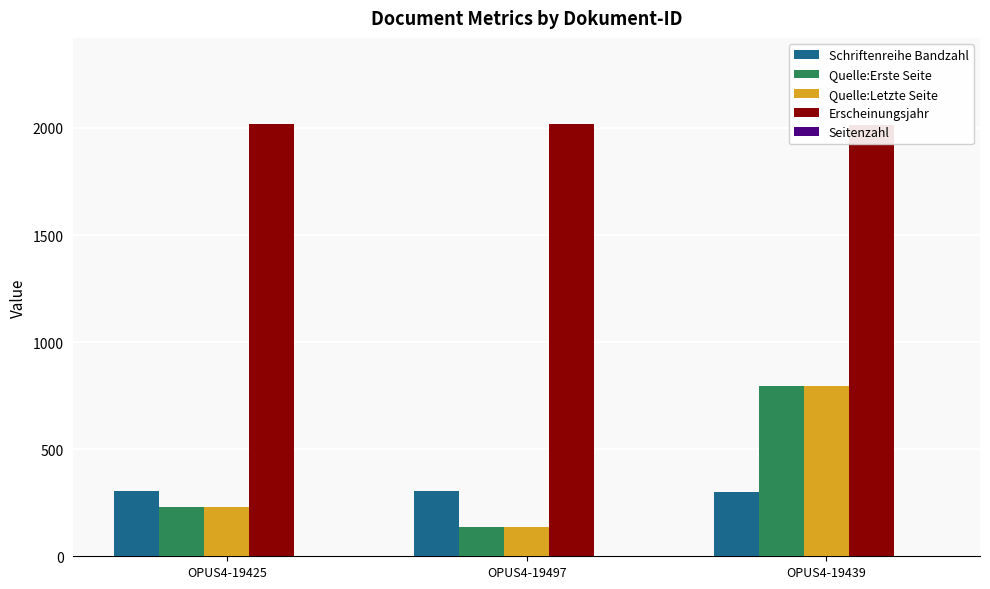

Reading left to right, extract all data points from this chart.

Schriftenreihe Bandzahl: 304	305	300
Quelle:Erste Seite: 229	137	794
Quelle:Letzte Seite: 231	138	795
Erscheinungsjahr: 2017	2017	2015
Seitenzahl: 2	1	1